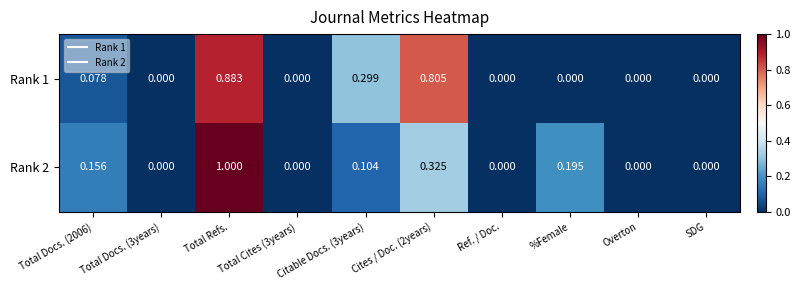

At which category is the sum across all series the highest?

Total Refs.